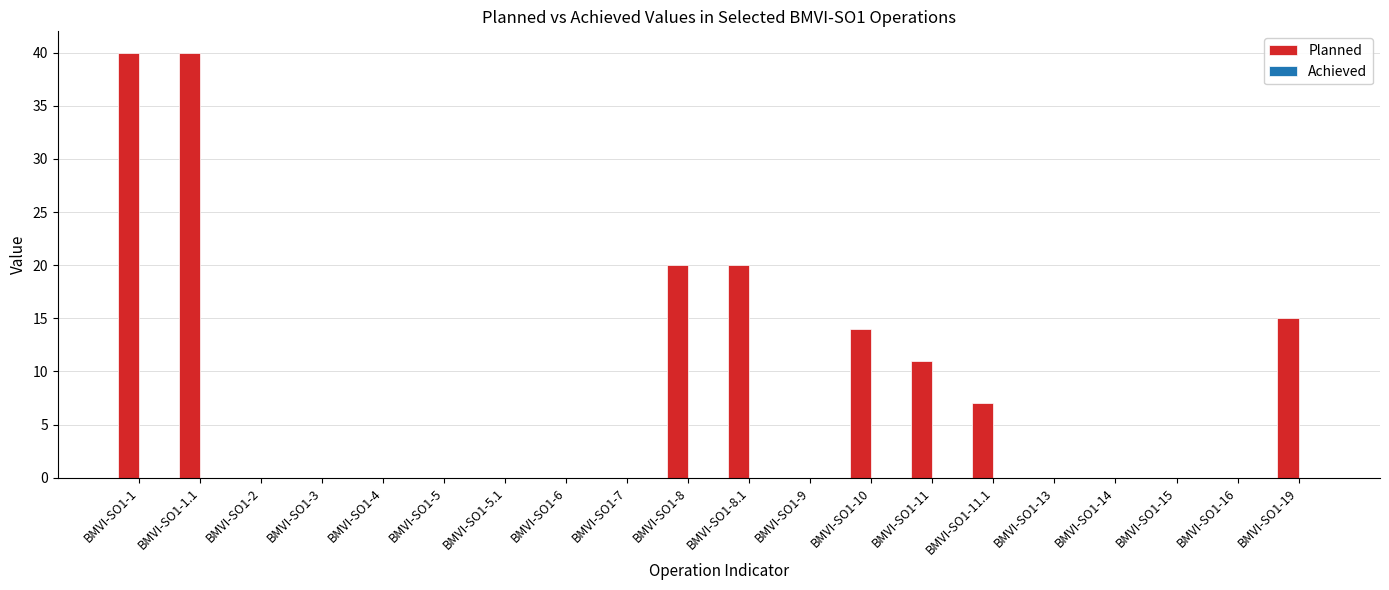

Which has a higher value, BMVI-SO1-1.1 or BMVI-SO1-8.1?

BMVI-SO1-1.1